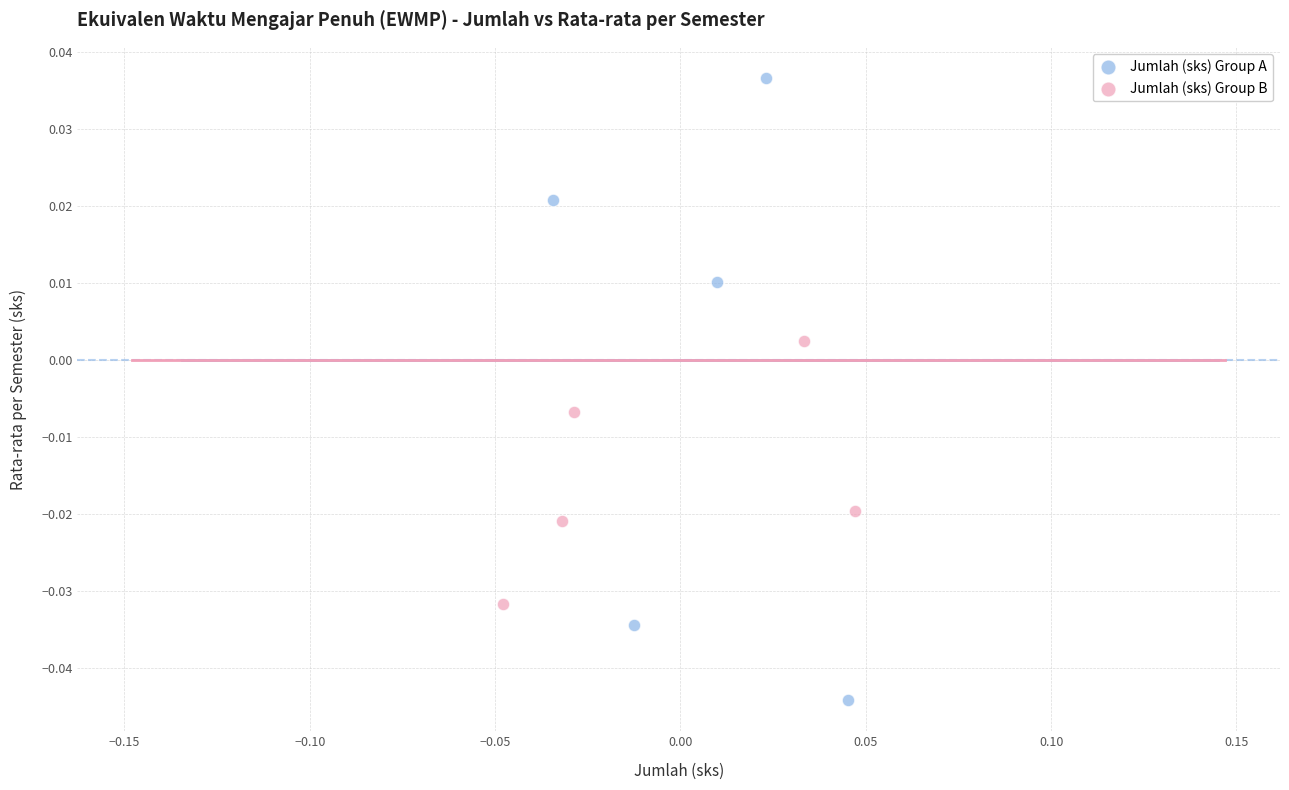

Which series contains the lowest Y value?

Jumlah (sks) Group A